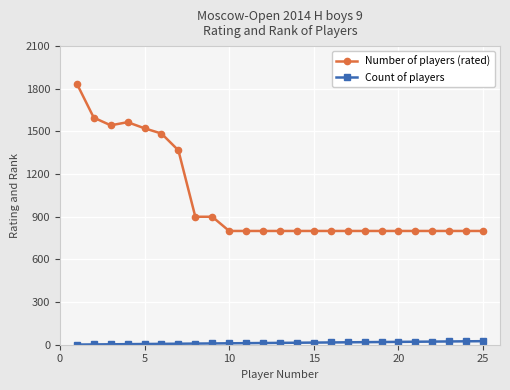

Which series has the widest spread of values?

Number of players (rated)